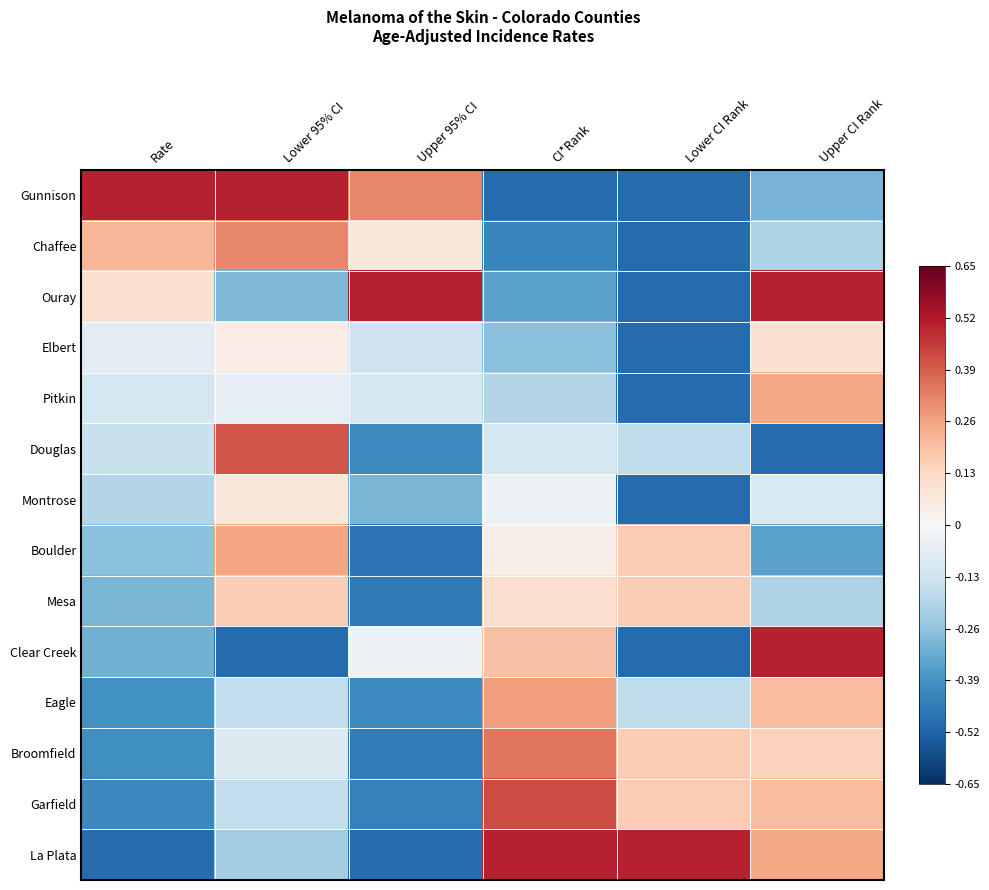

Which series has the widest spread of values?

Gunnison